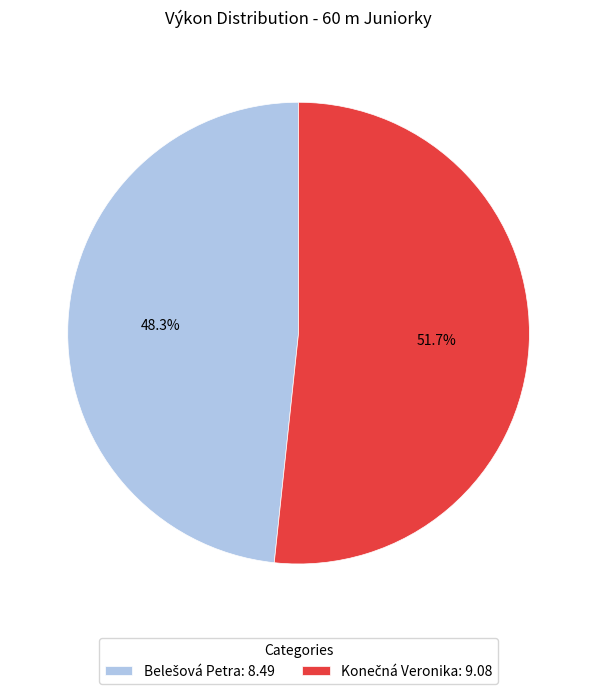

Does any single category account for the majority?

Yes